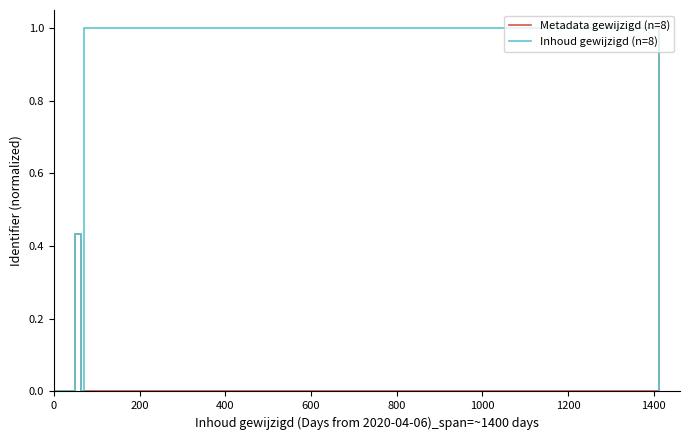

How many lines are shown in the chart?

2